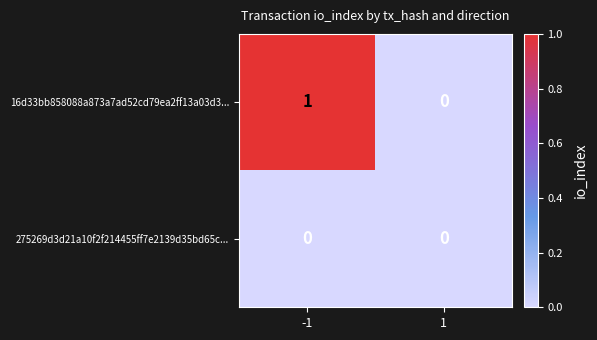

Which series changed the most between -1 and 1?

16d33bb858088a873a7ad52cd79ea2ff13a03d3...